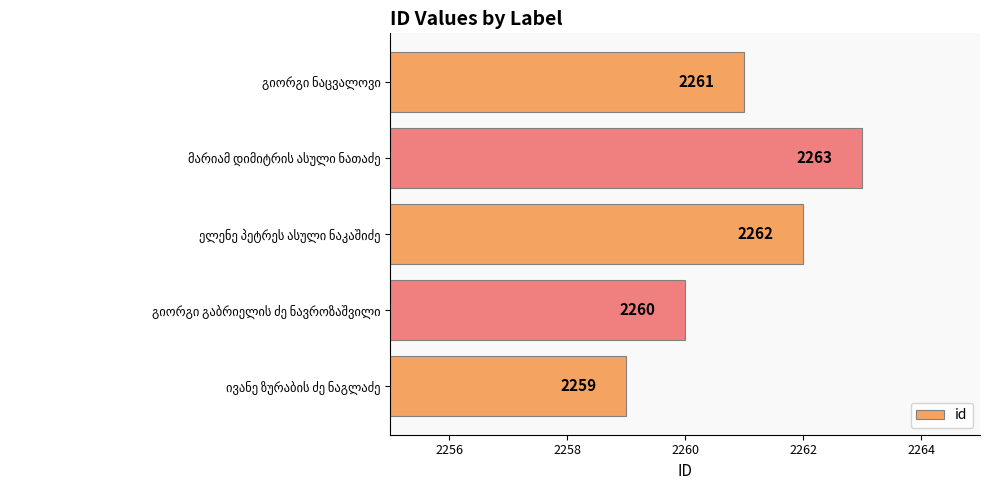

What is the greatest value displayed?

2263